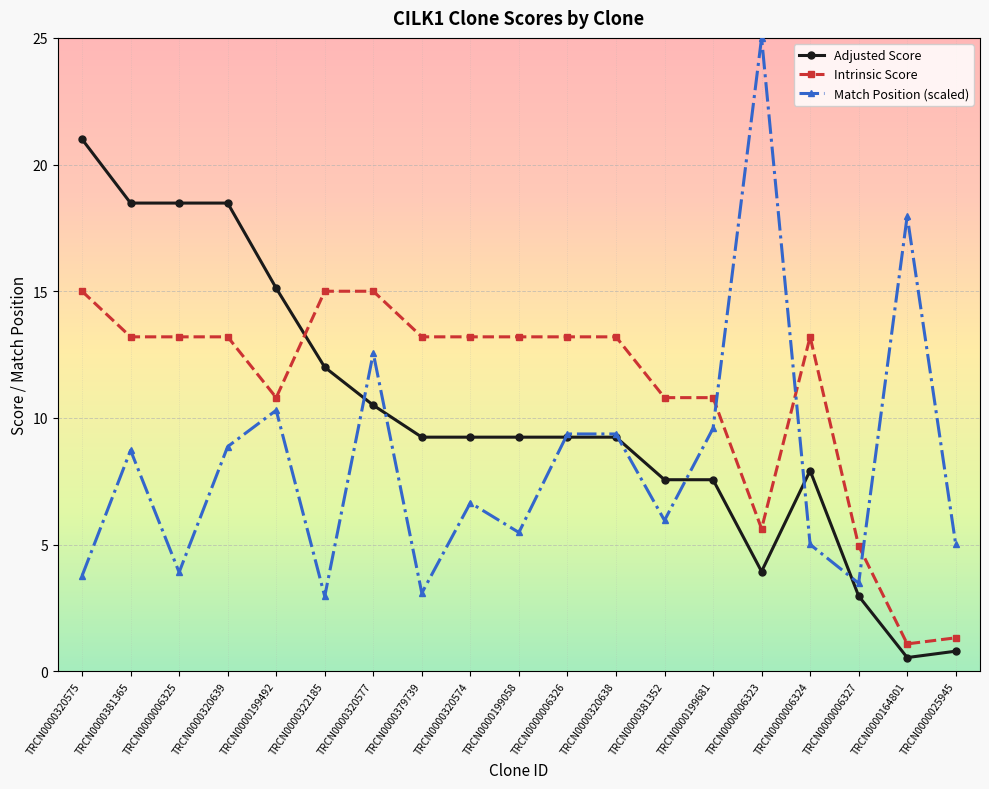

True or false: Match Position (scaled) has a value of 6.9 at TRCN0000006325.

False